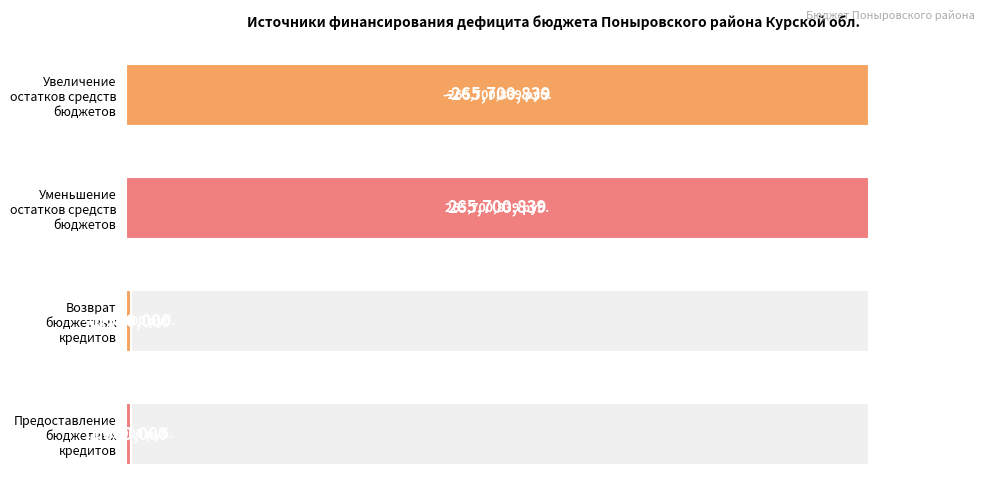

What is the value of the 4th bar from the left?

0.6